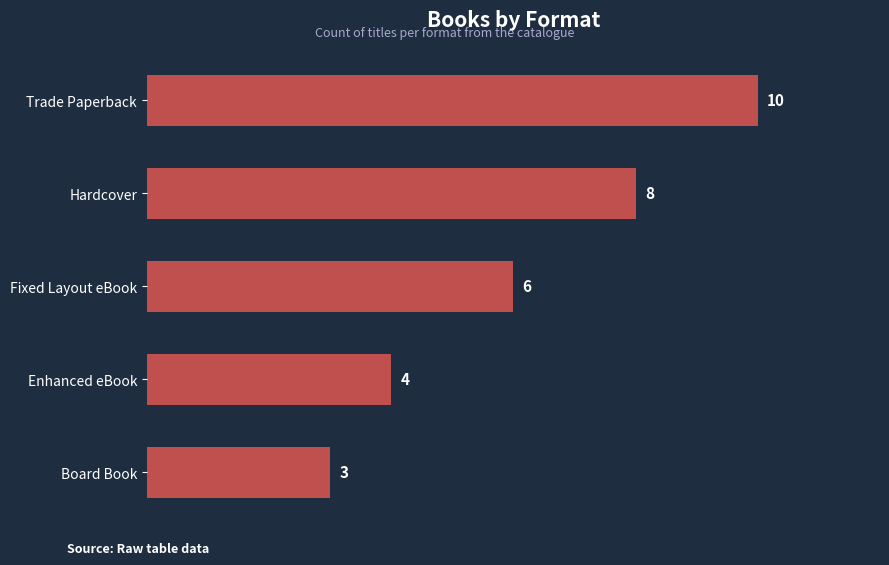

Which has a higher value, Trade Paperback or Hardcover?

Trade Paperback